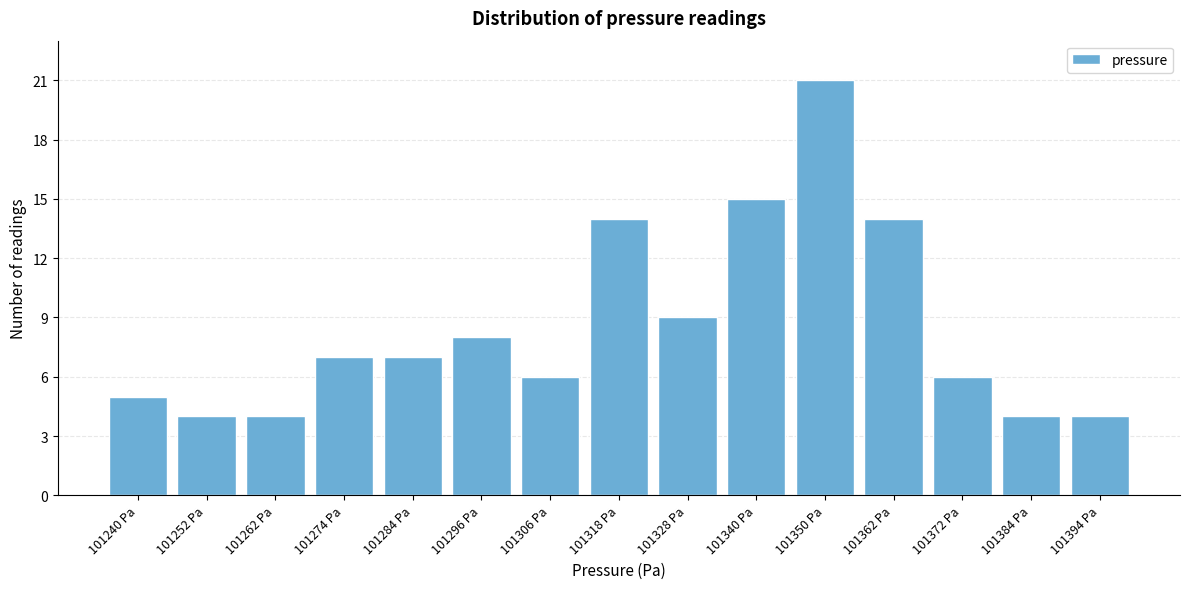

Reading left to right, list all the values displayed in this chart.

101240 Pa=5	101252 Pa=4	101262 Pa=4	101274 Pa=7	101284 Pa=7	101296 Pa=8	101306 Pa=6	101318 Pa=14	101328 Pa=9	101340 Pa=15	101350 Pa=21	101362 Pa=14	101372 Pa=6	101384 Pa=4	101394 Pa=4